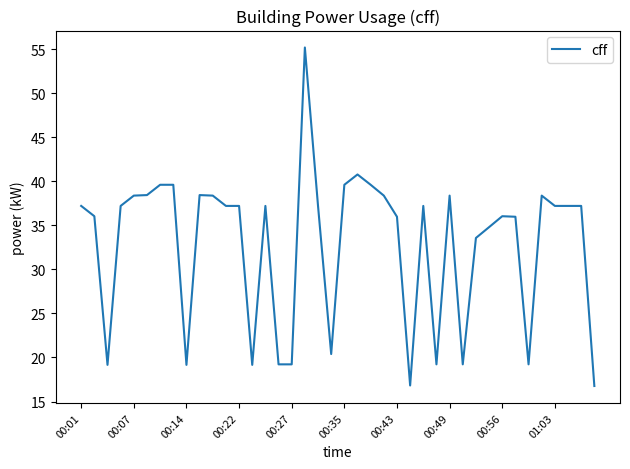

What is the difference between the maximum and minimum values?

38.4